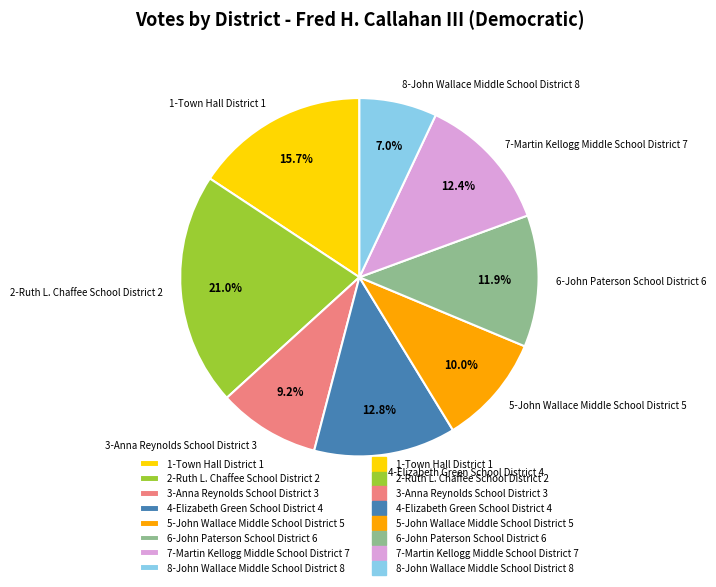

Which slice is the smallest?

8-John Wallace Middle School District 8